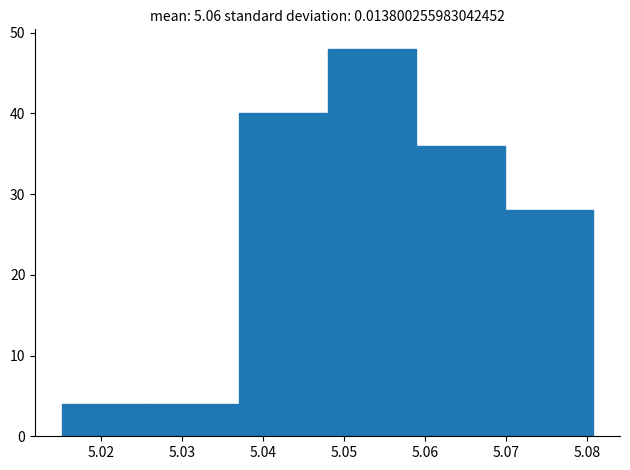

Reading left to right, list every bar in this chart as the range it spans on the x-axis followed by its height. Neither the bar edges nor the heights are printed on the chart, so give them approximately, as read against the axes.

5.015 to 5.026: 4
5.026 to 5.037: 4
5.037 to 5.048: 40
5.048 to 5.059: 48
5.059 to 5.070: 36
5.070 to 5.081: 28